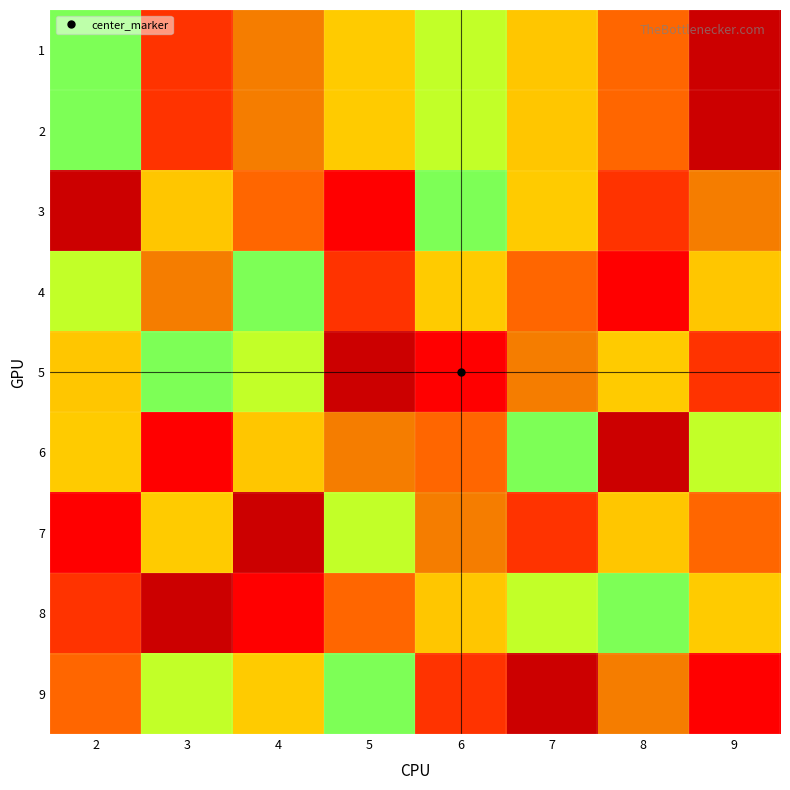

Which has a higher value, 3 or 4?

4